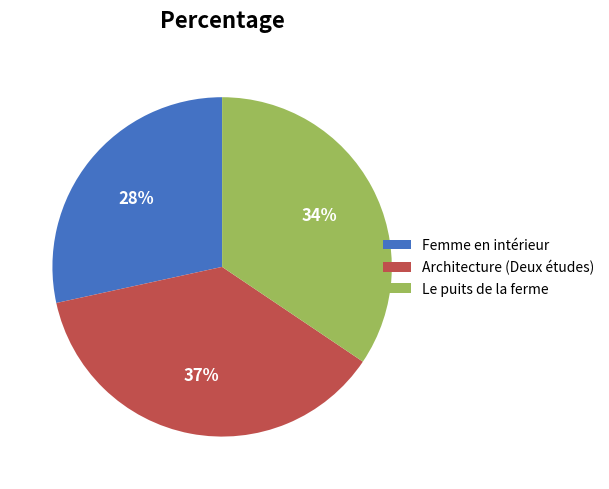

Which category has the smallest portion of the pie?

Femme en intérieur